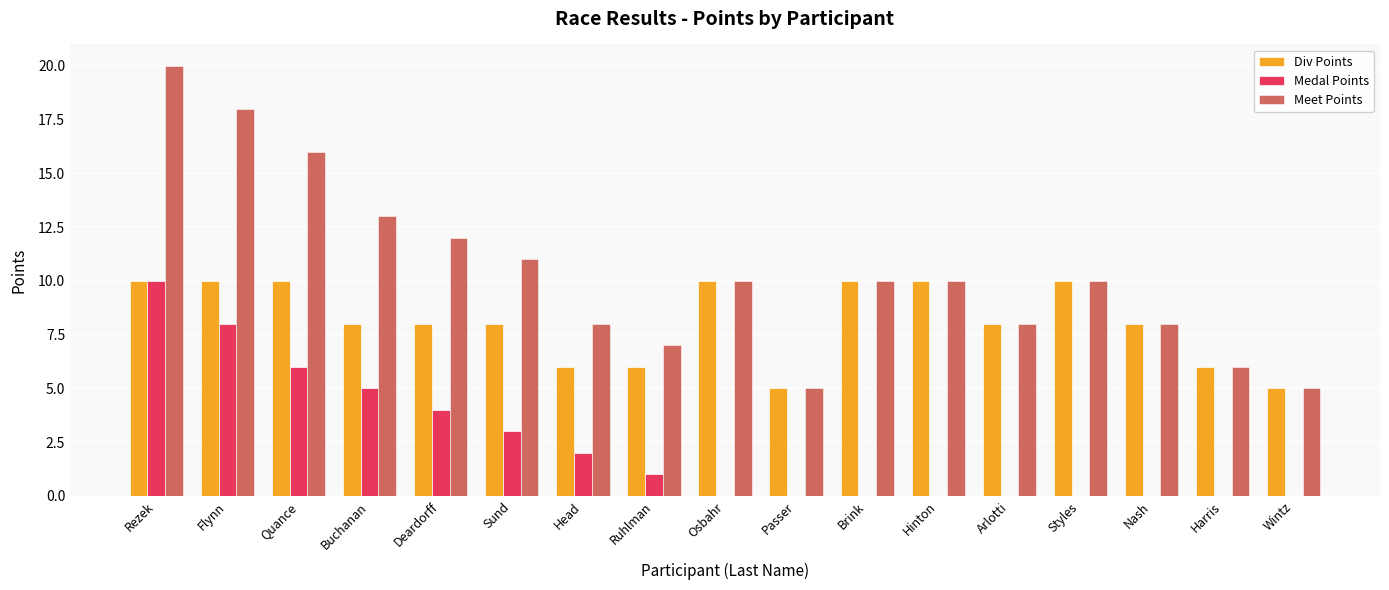

Is it true that Medal Points equals 1 at Deardorff?

False